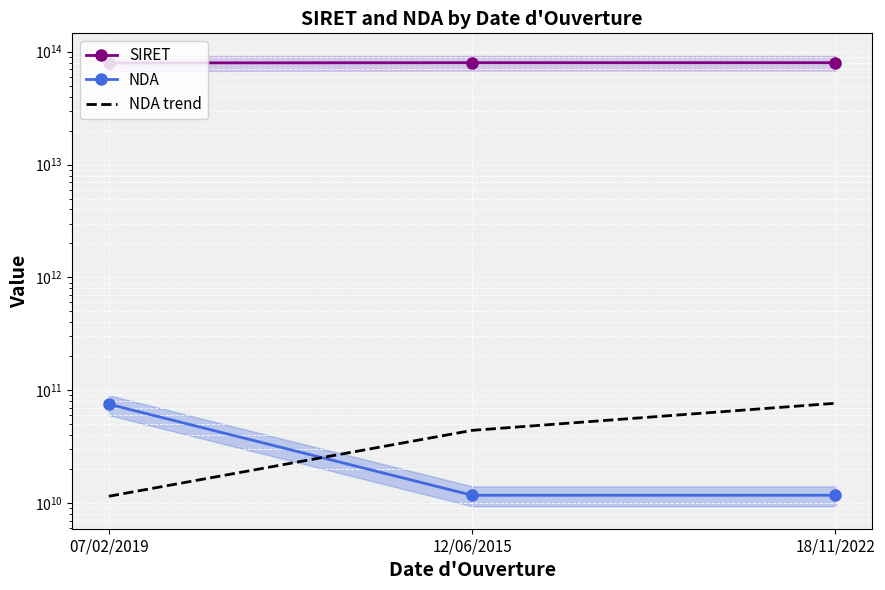

List the series in order of their peak value, lowest first.

NDA, NDA trend, SIRET